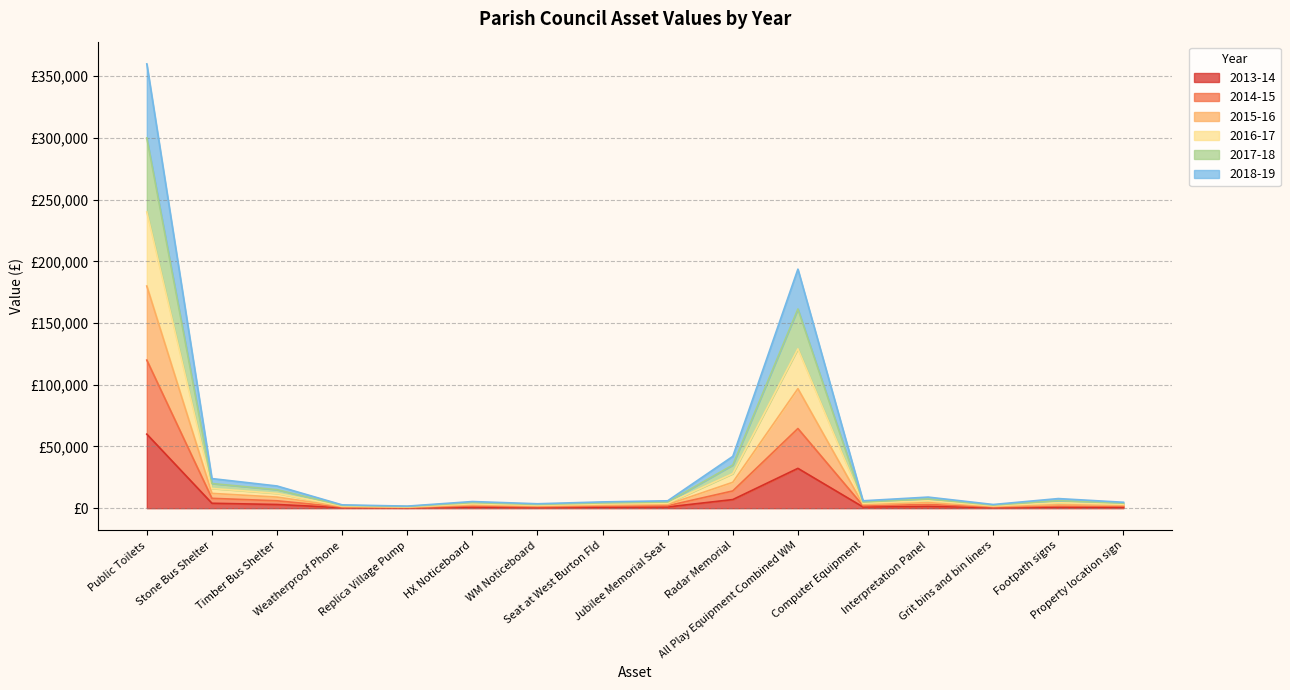

What is the difference between the 2018-19 values at Property location sign and Seat at West Burton Fld?

200